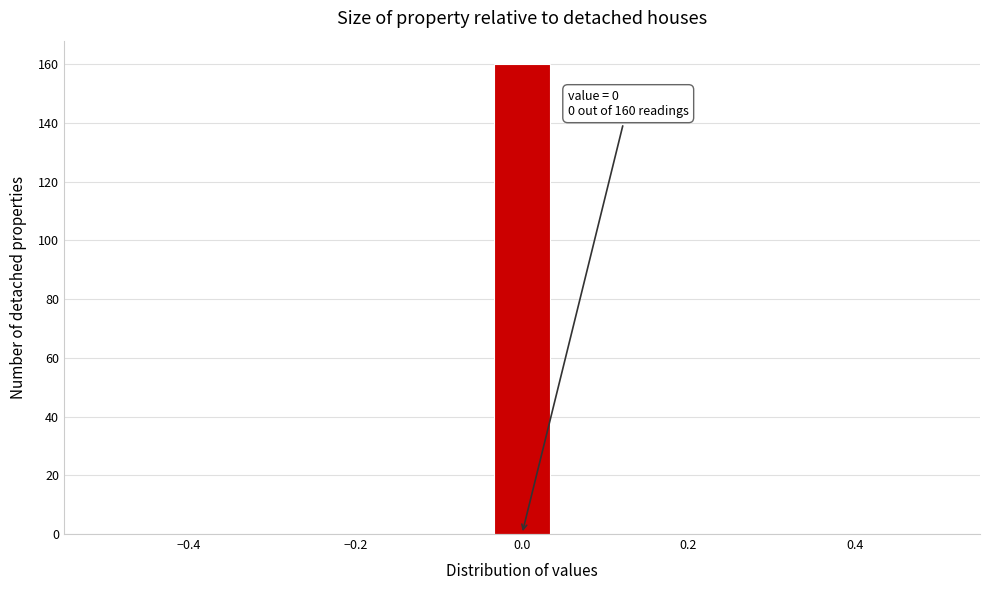

Read against the x-axis, roughly where is the centre of the tallest bar?

0.00